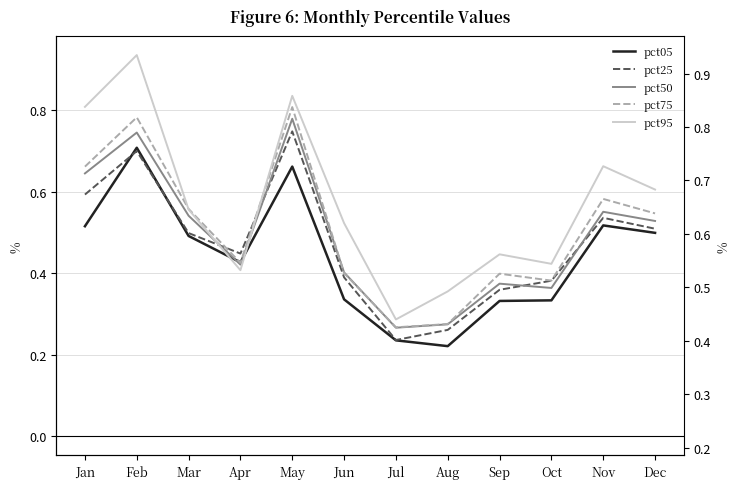

What is the sum of all pct95 values?

6.8